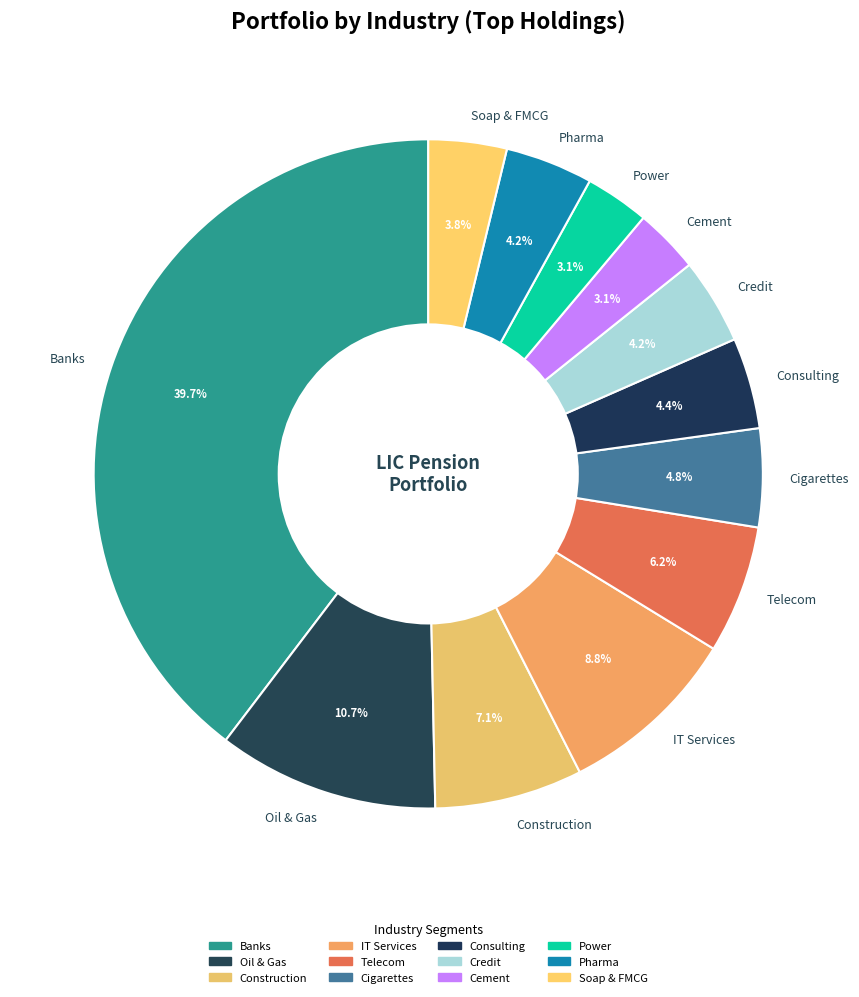

Which slice is the largest?

Banks